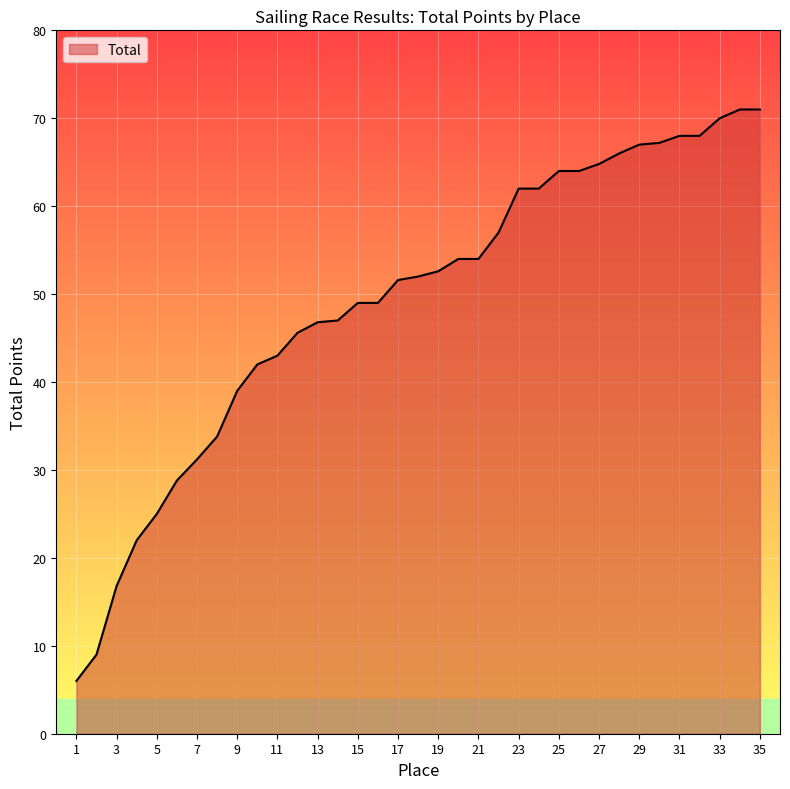

What is the sum of all values?

1720.2